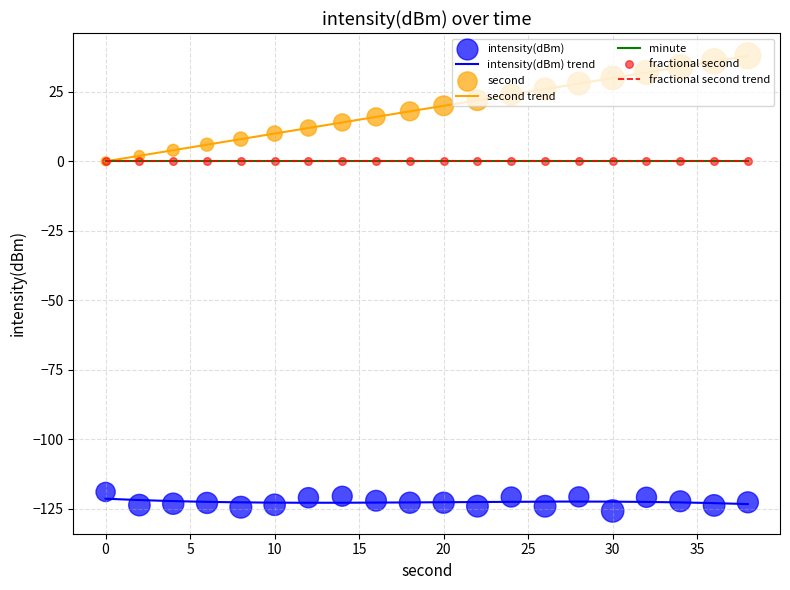

At which category is the sum across all series the highest?

38